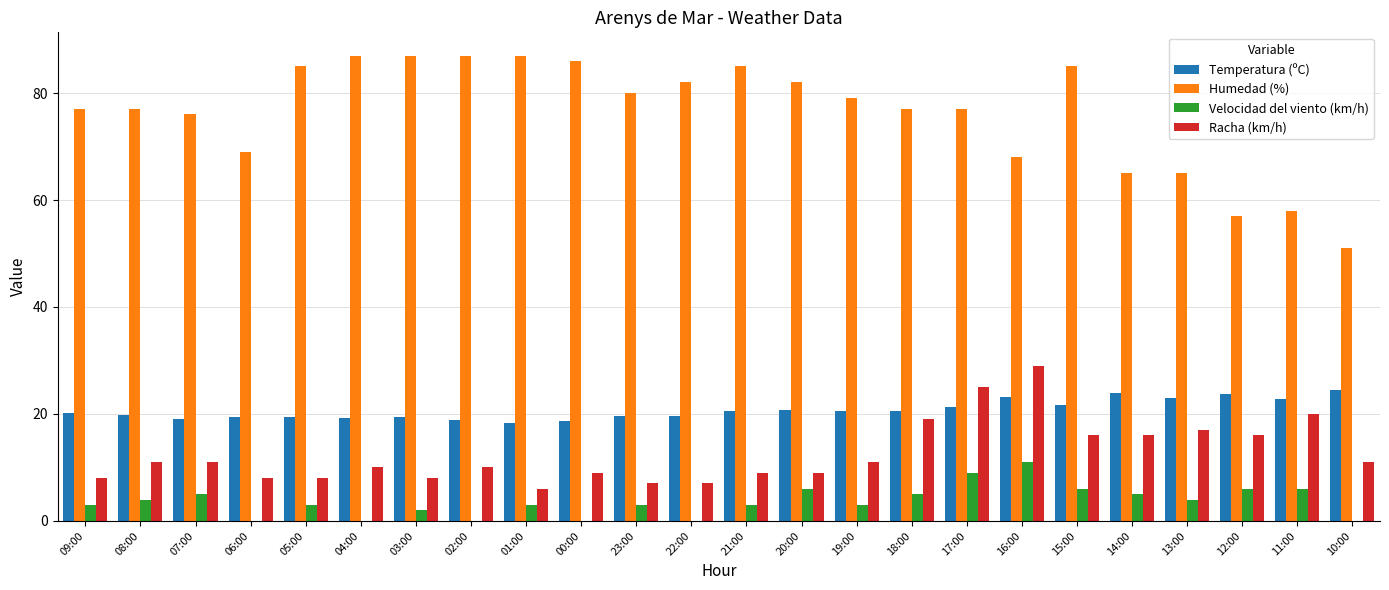

Is it true that Racha (km/h) equals 4.6 at 00:00?

False